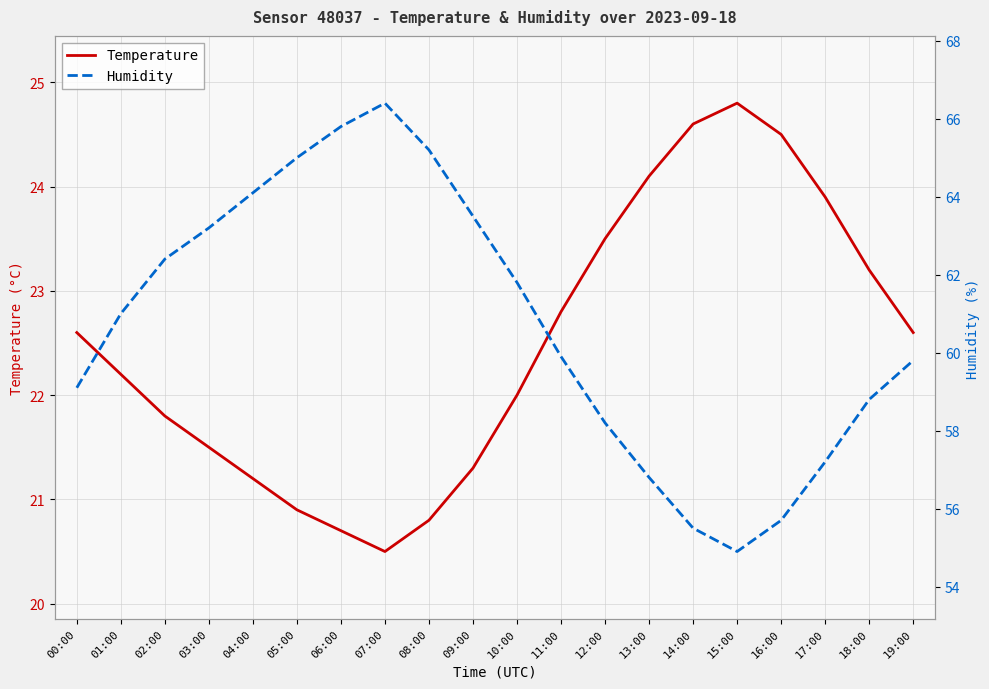

Which category has the highest value in the Humidity series?

07:00